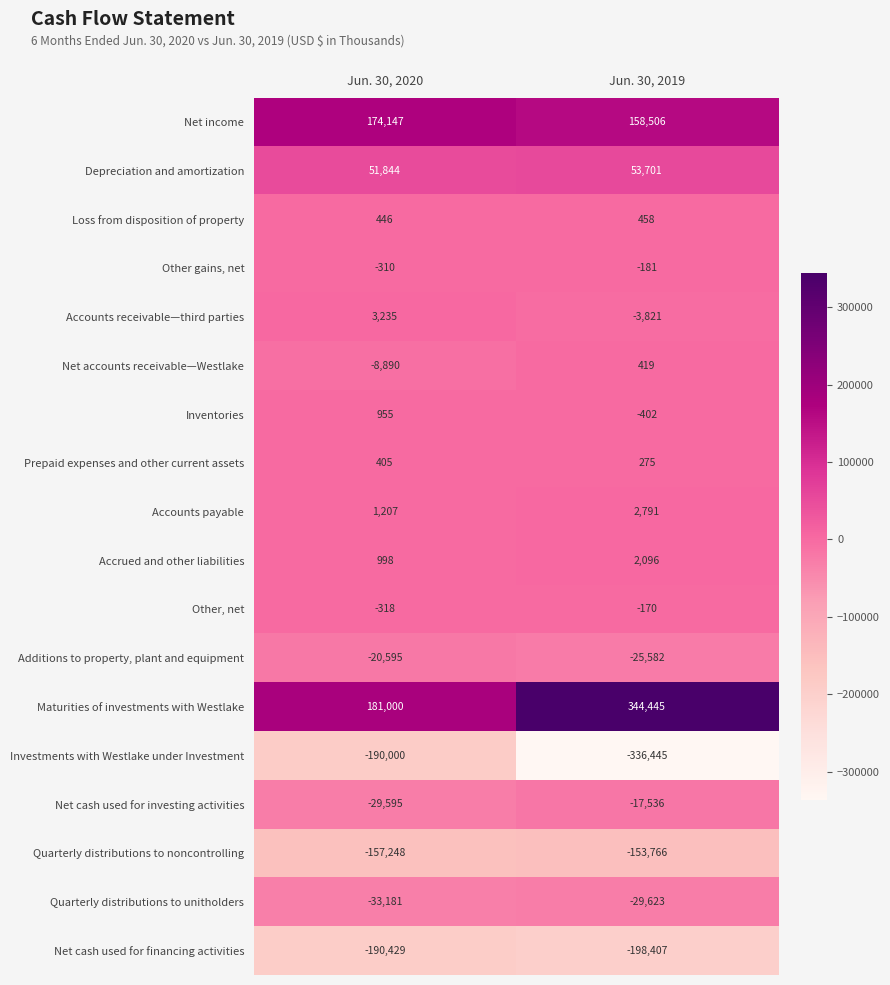

At which category does the chart reach its minimum across all series?

Jun. 30, 2019